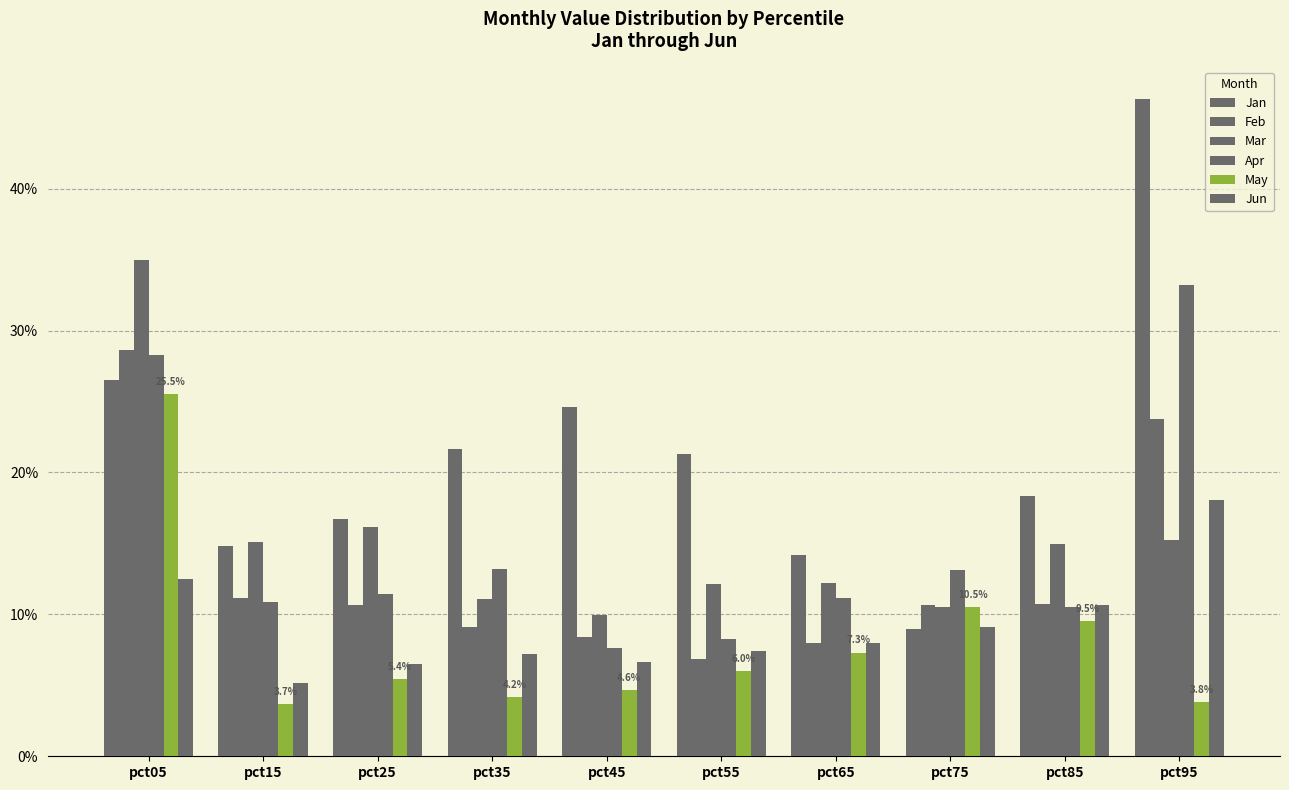

Are the bars horizontal?

No